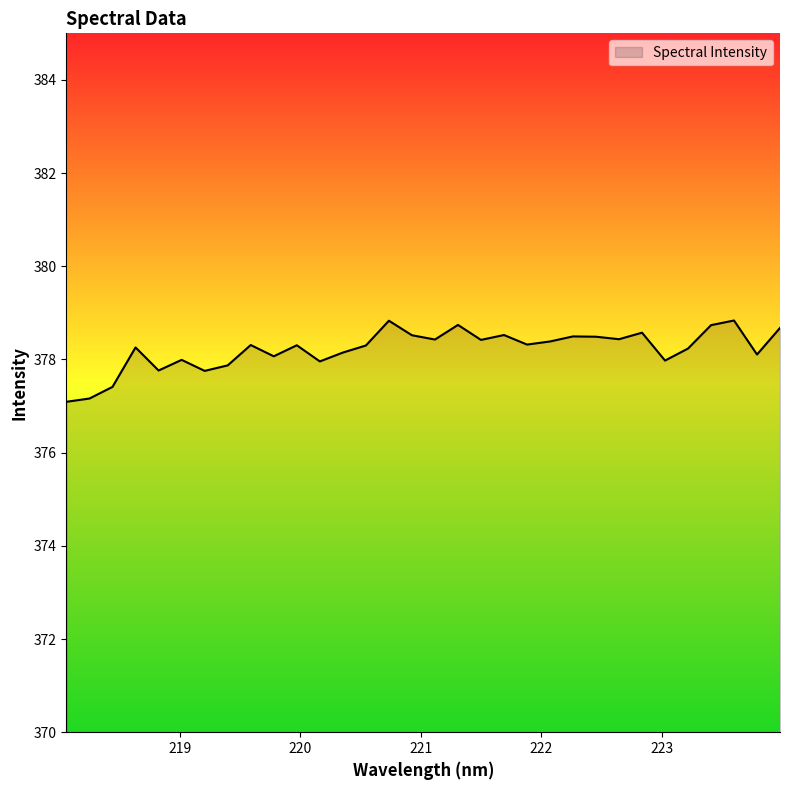

What is the difference between the maximum and minimum values?

1.7